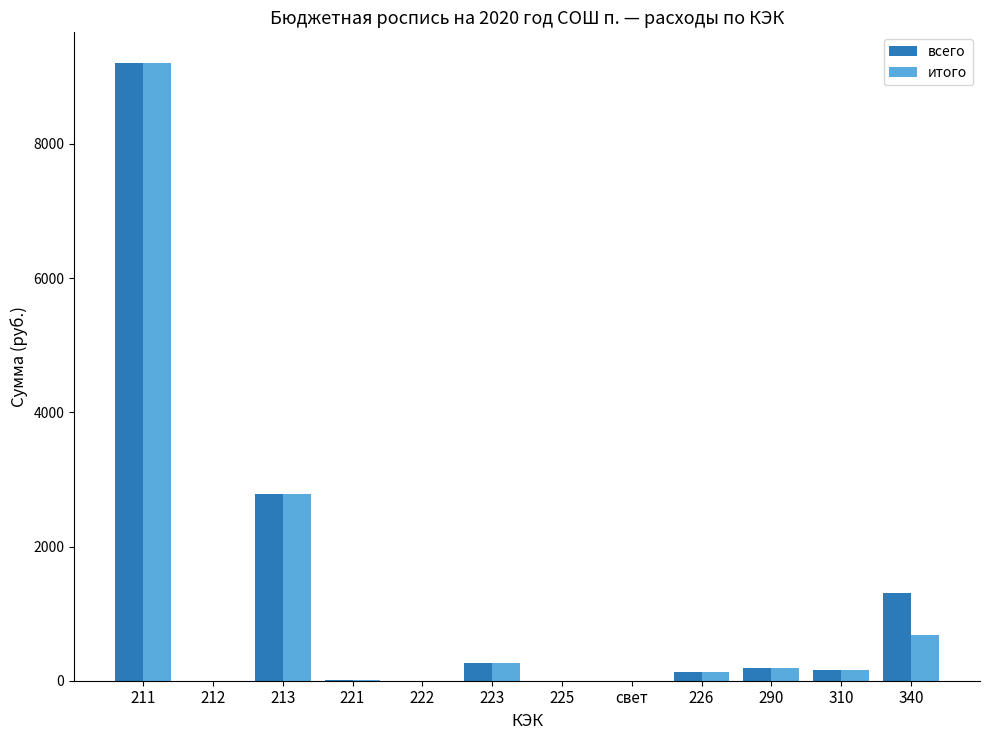

Read the итого value at 211.

9202.1